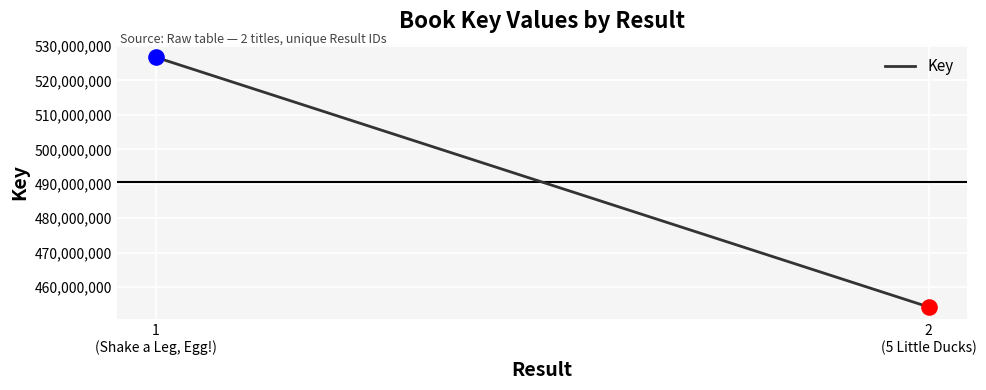

What is the change in value from 1
(Shake a Leg, Egg!) to 2
(5 Little Ducks)?

-72528811